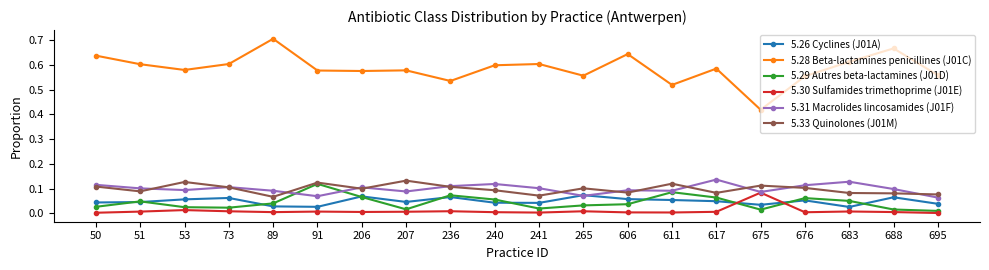

The 5.33 Quinolones (J01M) series shows 0.1 at 688. True or false?

True